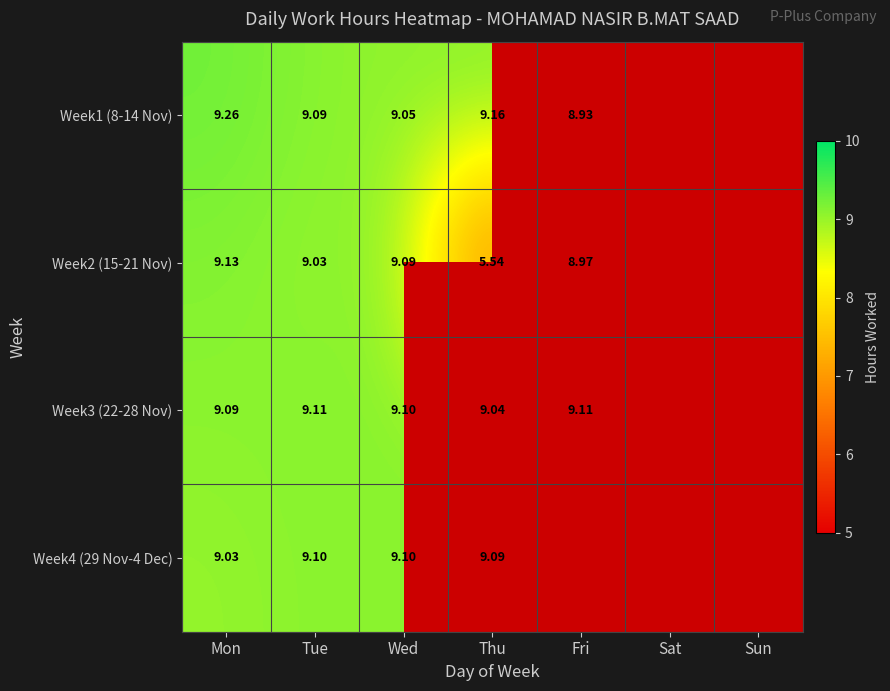

Between Mon and Wed, which series saw the biggest shift?

Week1 (8-14 Nov)